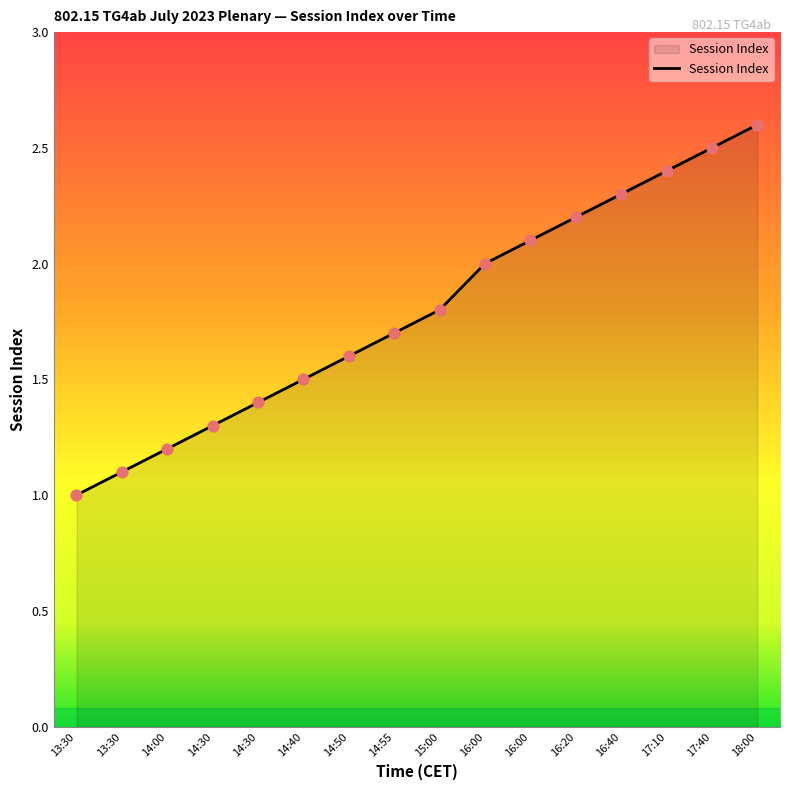

Between 13:30 and 14:40, which is larger?

14:40